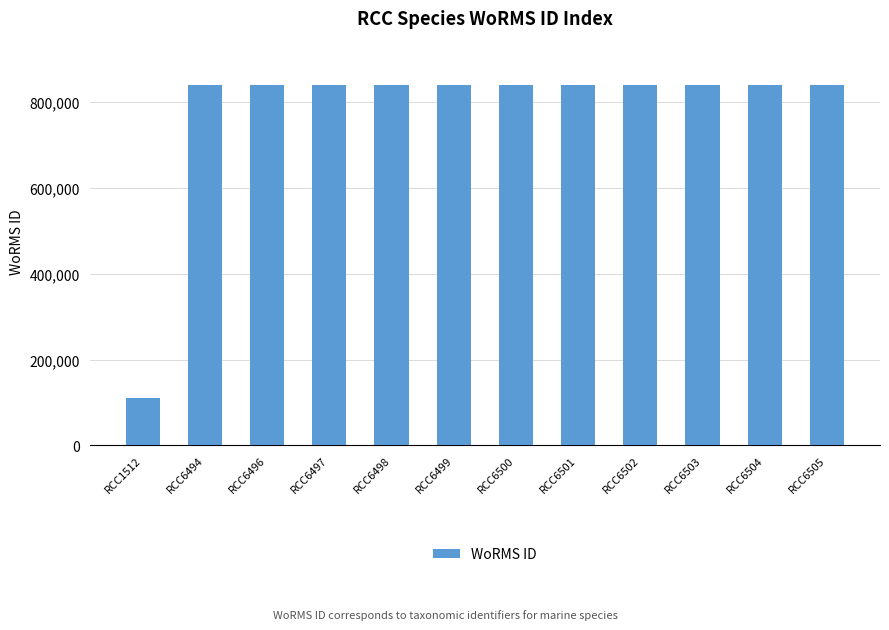

What is the greatest value displayed?

840495